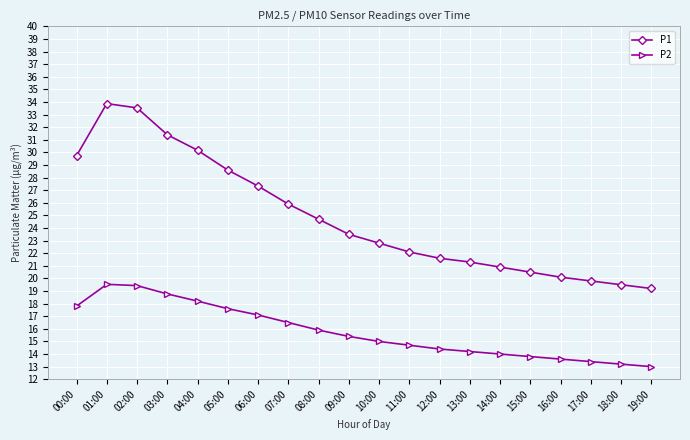

Is this an area chart (filled region under the line)?

No